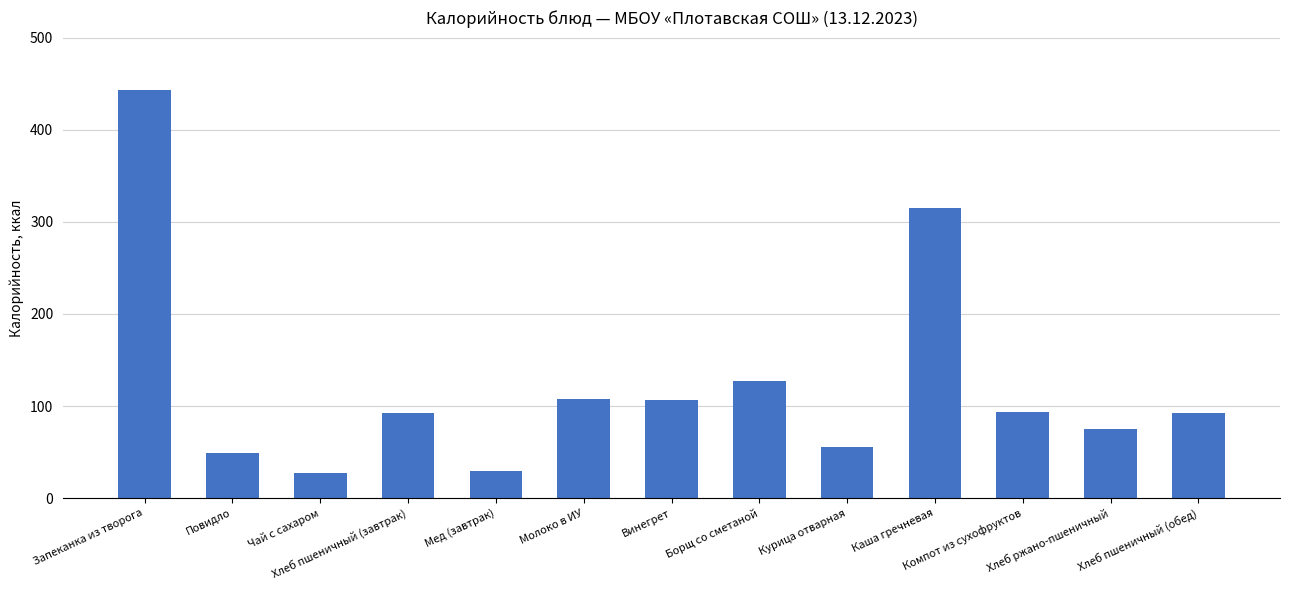

What is the sum of all values?

1613.8